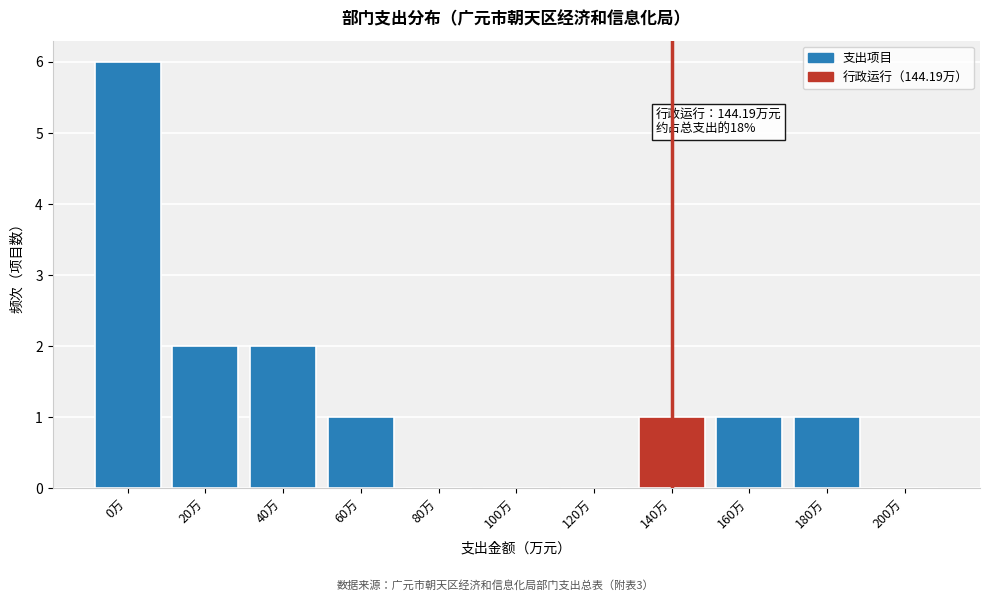

Reading left to right, extract all data points from this chart.

0万=6	20万=2	40万=2	60万=1	80万=0	100万=0	120万=0	140万=1	160万=1	180万=1	200万=0